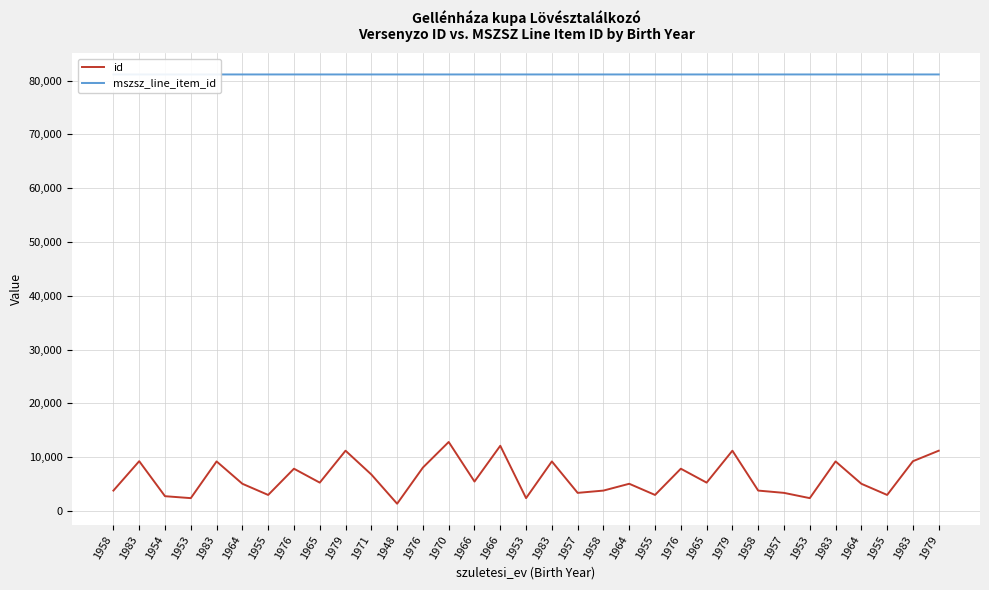

Reading left to right, transcribe all the data shown in this chart.

id: 1958=3785	1983=9248	1954=2741	1953=2380	1983=9206	1964=5052	1955=2974	1976=7852	1965=5265	1979=11200	1971=6779	1948=1343	1976=8067	1970=12822	1966=5467	1966=12117	1953=2380	1983=9206	1957=3359	1958=3785	1964=5052	1955=2974	1976=7852	1965=5265	1979=11200	1958=3785	1957=3359	1953=2380	1983=9206	1964=5052	1955=2974	1983=9248	1979=11200
mszsz_line_item_id: 1958=81155	1983=81155	1954=81155	1953=81155	1983=81155	1964=81155	1955=81155	1976=81155	1965=81155	1979=81155	1971=81155	1948=81155	1976=81155	1970=81155	1966=81155	1966=81155	1953=81156	1983=81156	1957=81156	1958=81156	1964=81156	1955=81156	1976=81156	1965=81156	1979=81156	1958=81157	1957=81157	1953=81157	1983=81157	1964=81157	1955=81157	1983=81157	1979=81157